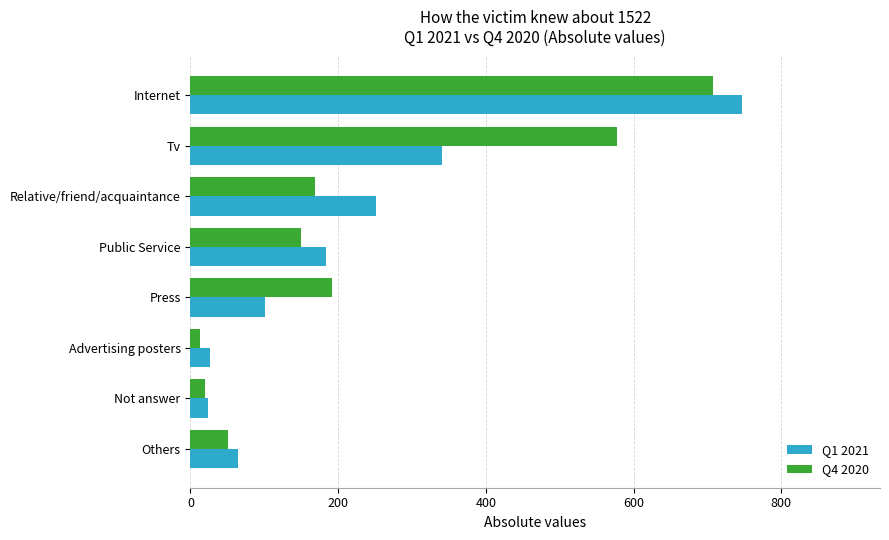

How many data points in Q1 2021 are less than 183?

4